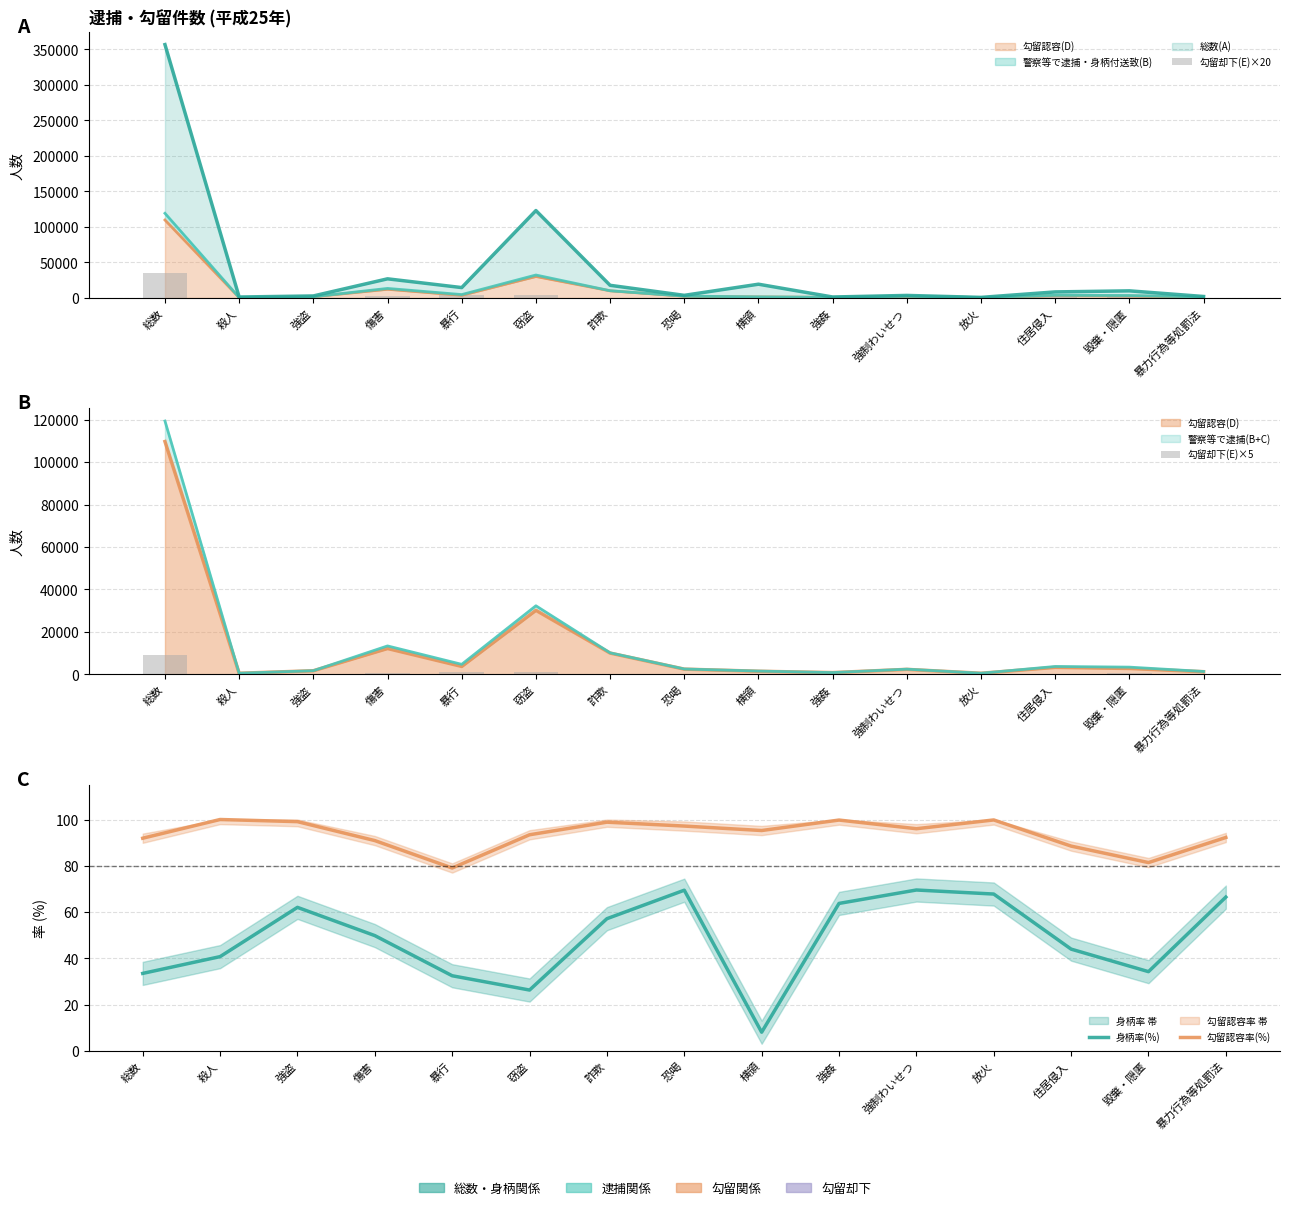

The 勾留認容率(%) series shows 98.8 at 詐欺. True or false?

True